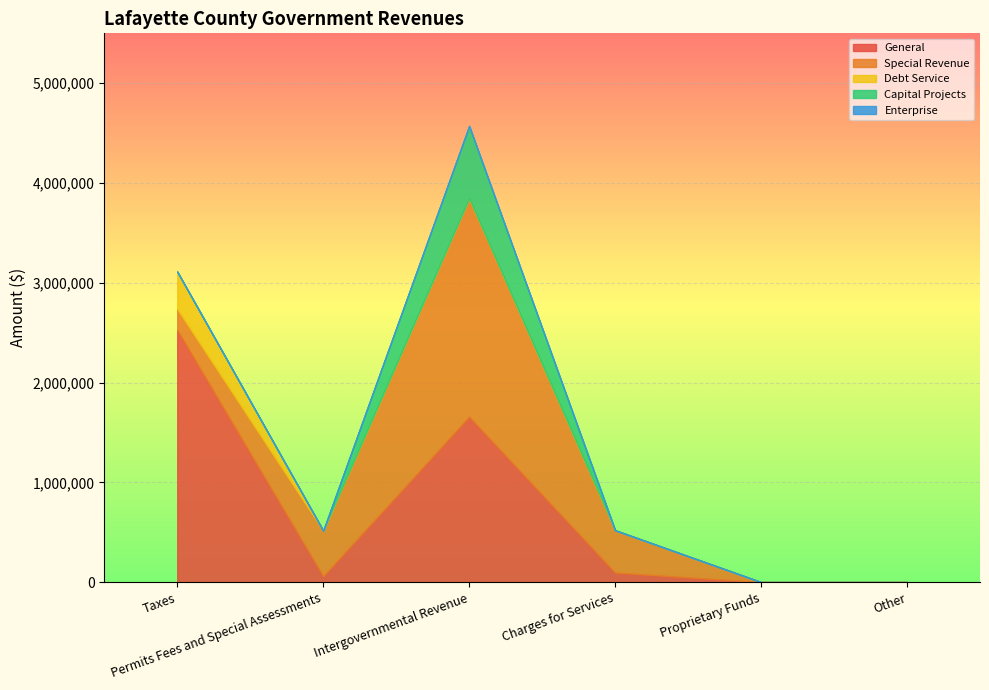

What is the highest value of the General series?

2527065